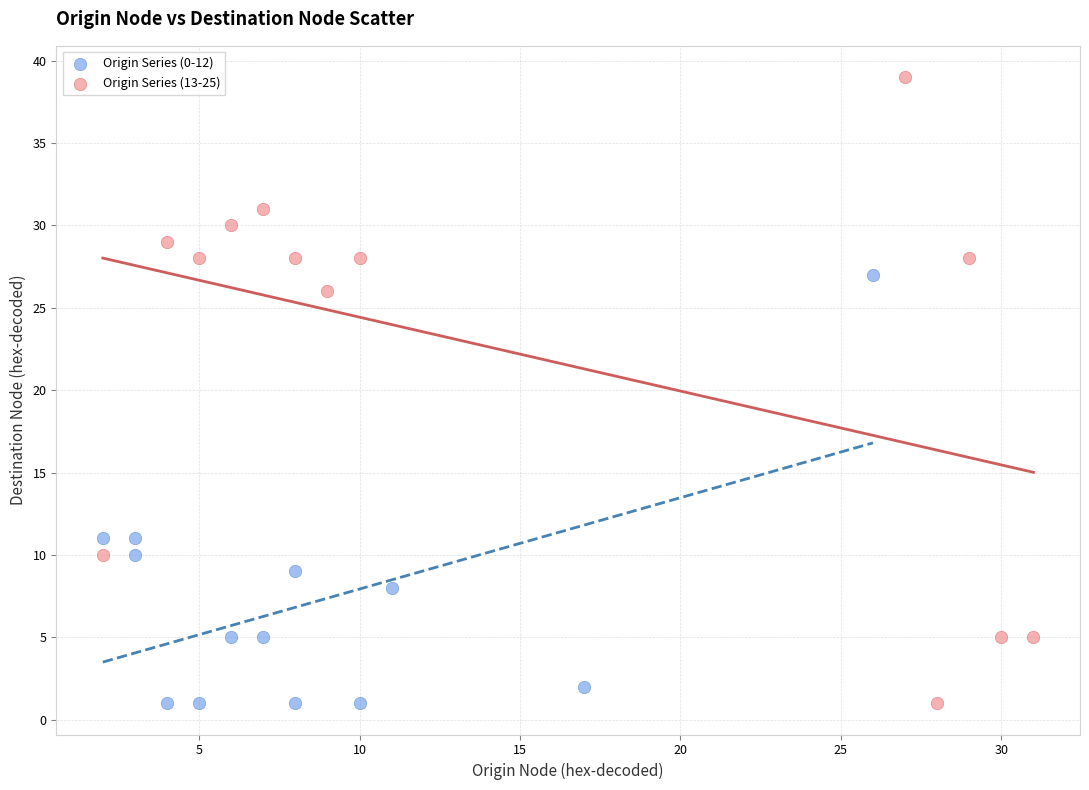

Which series reaches the maximum Y coordinate?

Origin Series (13-25)